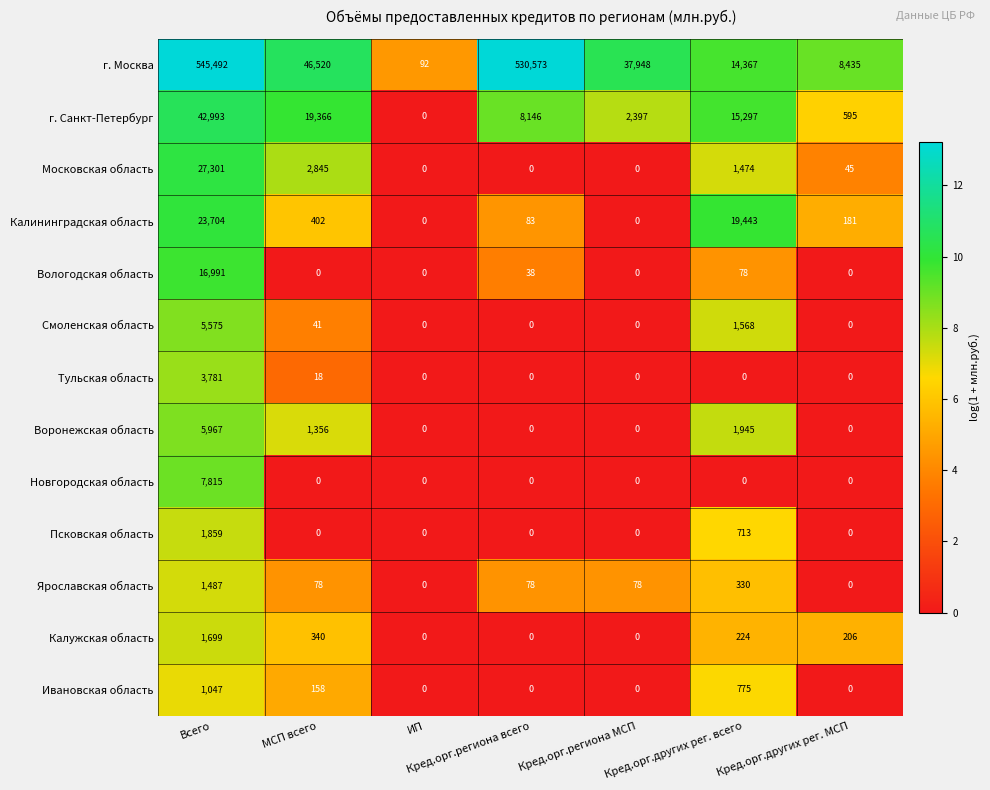

True or false: Псковская область has a value of 0 at Кред.орг.других рег. МСП.

True